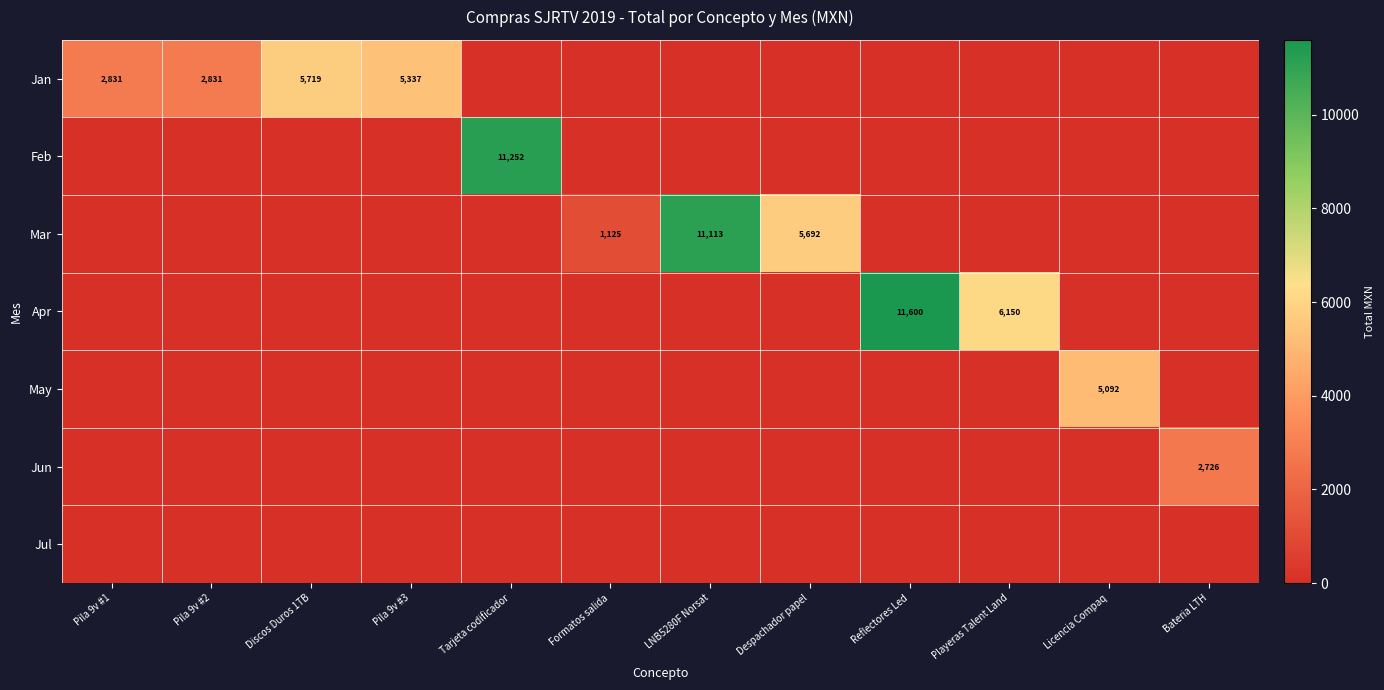

The value of Mar at Despachador papel is 8072. True or false?

False